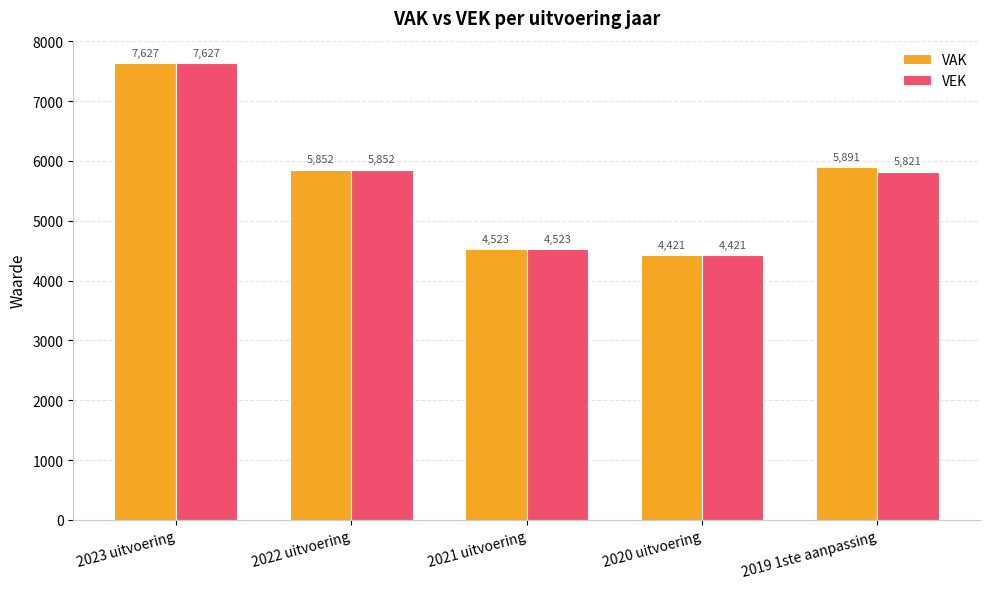

Reading left to right, transcribe all the data shown in this chart.

VAK: 2023 uitvoering=7627	2022 uitvoering=5852	2021 uitvoering=4523	2020 uitvoering=4421	2019 1ste aanpassing=5891
VEK: 2023 uitvoering=7627	2022 uitvoering=5852	2021 uitvoering=4523	2020 uitvoering=4421	2019 1ste aanpassing=5821